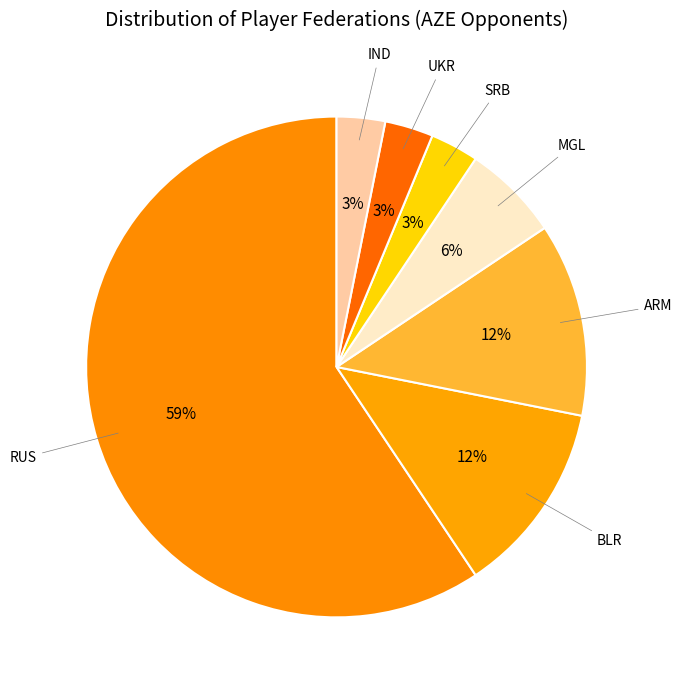

Do BLR and ARM together represent more than half of the pie?

No